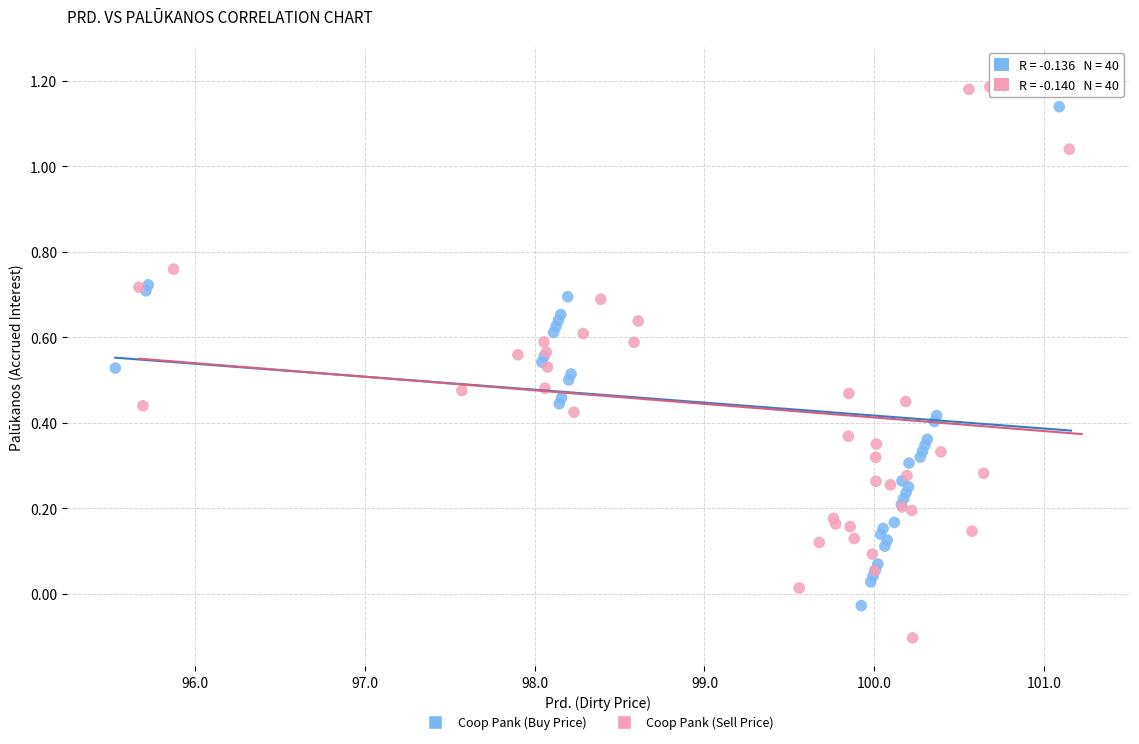

Which series contains the lowest Y value?

Coop Pank (Sell Price)